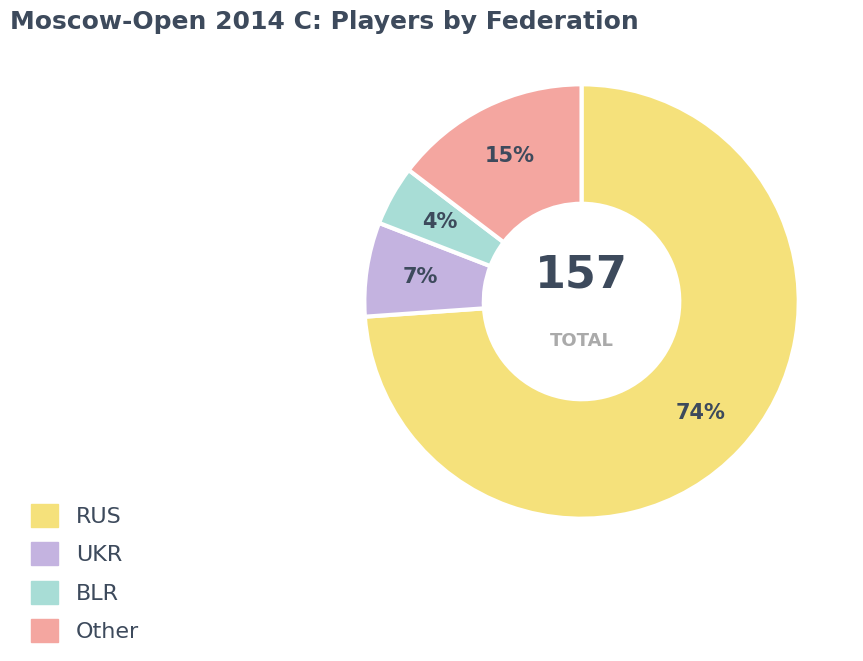

What is the smallest slice in the pie chart?

BLR